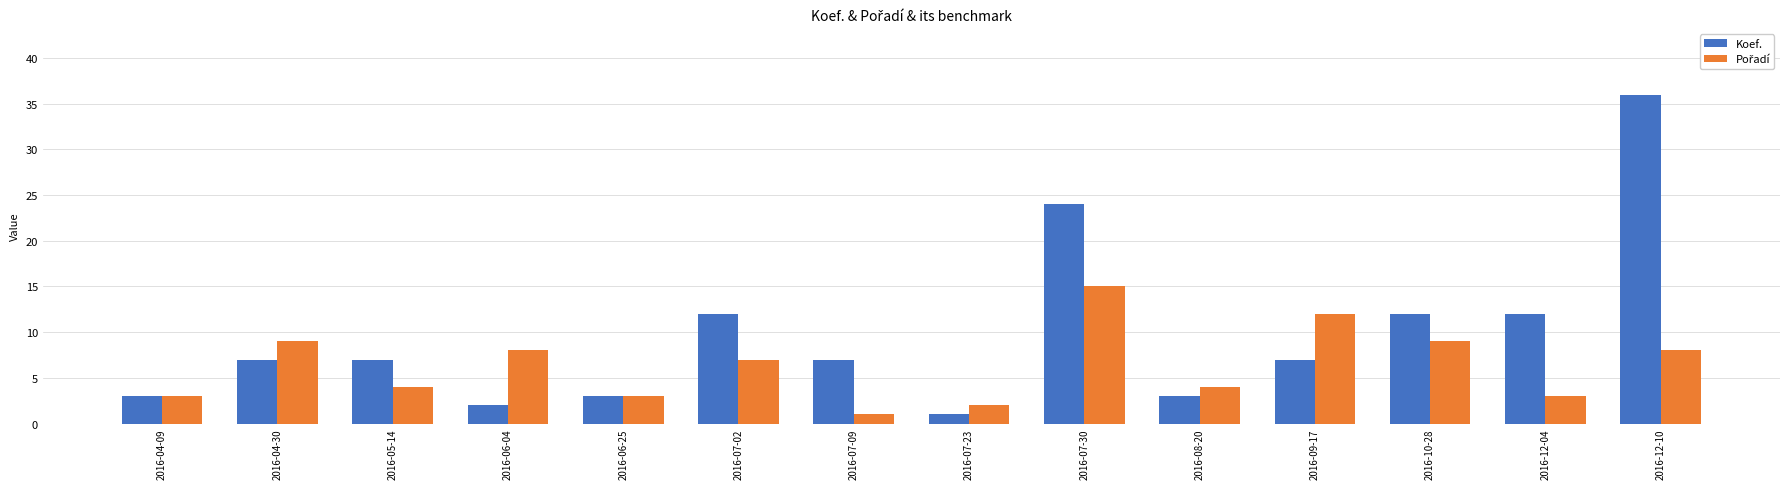

What is the label of the 4th bar from the right?

2016-09-17